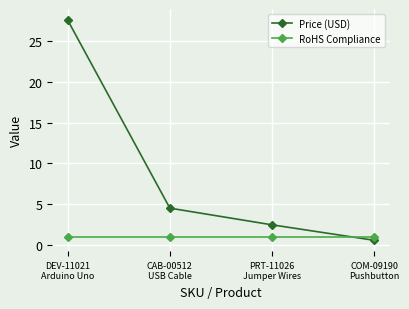

Rank the series by their average value, from lowest to highest.

RoHS Compliance, Price (USD)